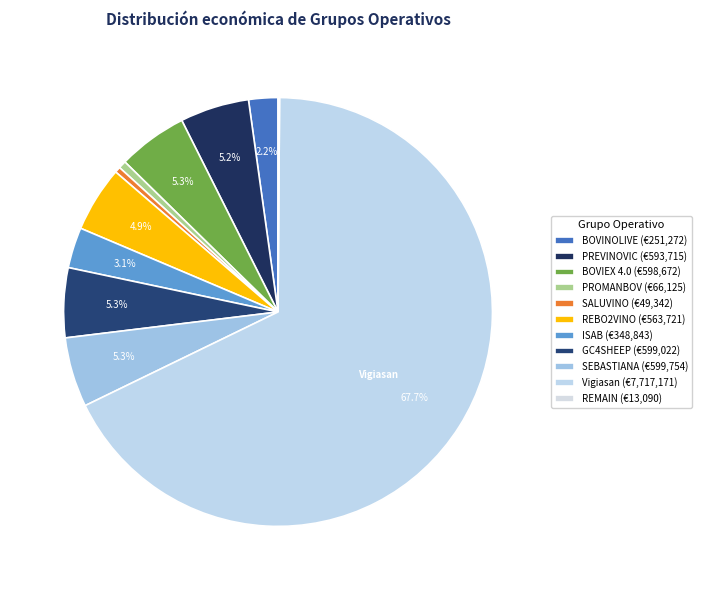

Rank the categories by value from lowest to highest.

REMAIN, SALUVINO, PROMANBOV, BOVINOLIVE, ISAB, REBO2VINO, PREVINOVIC, BOVIEX 4.0, GC4SHEEP, SEBASTIANA, Vigiasan